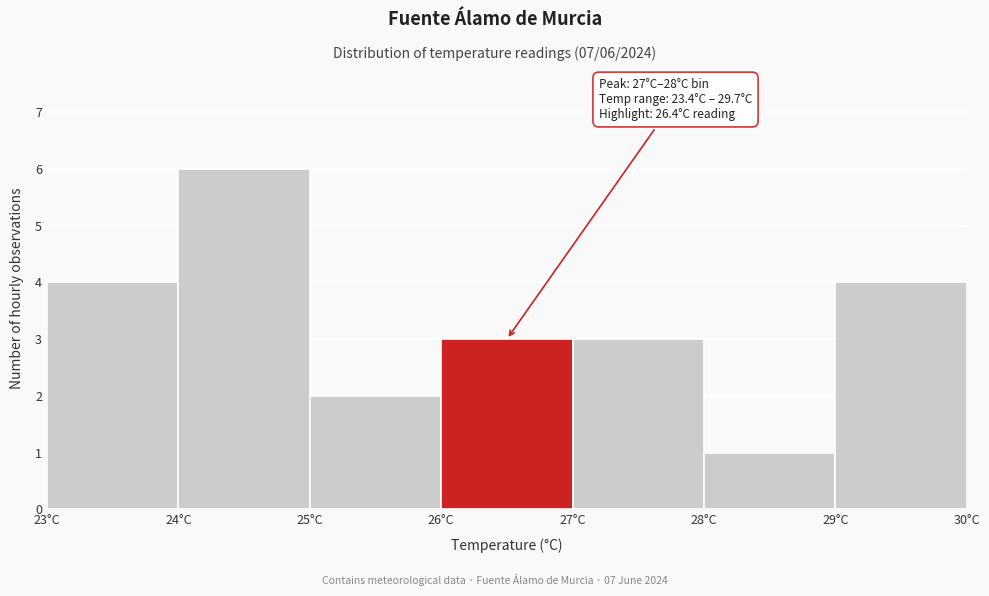

Over which range of the x-axis is the bar tallest?

24 to 25